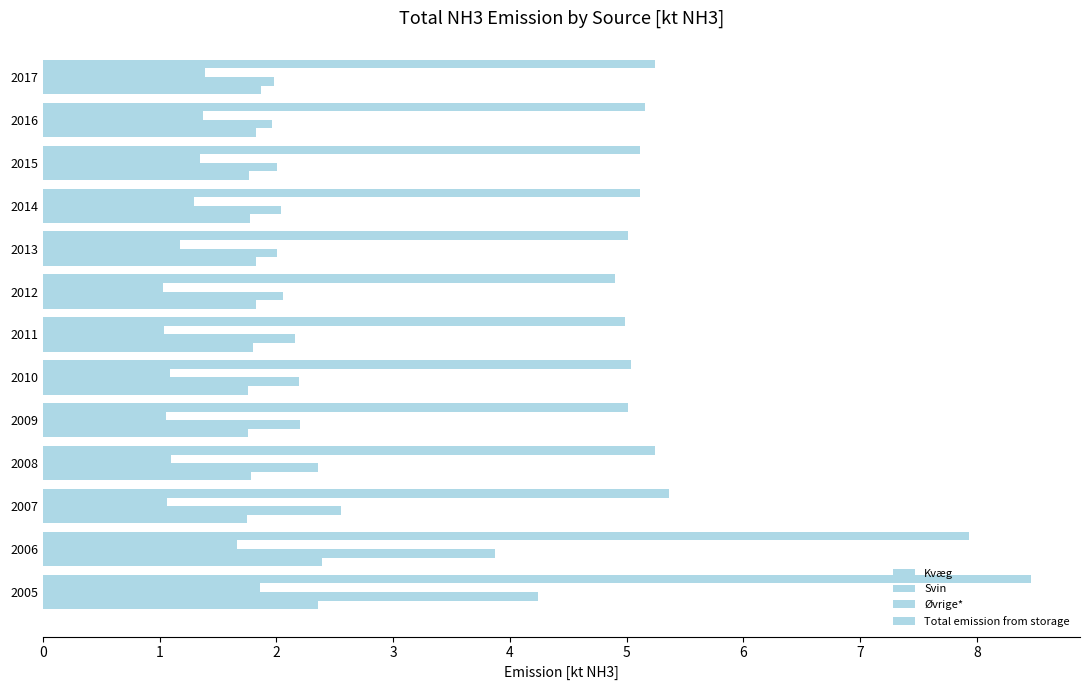

Which series has the largest range (max minus min)?

Total emission from storage